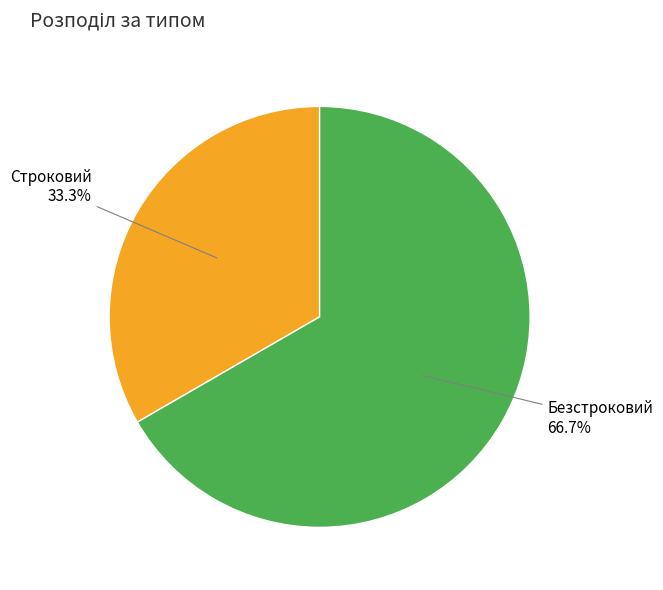

Is there a majority slice in this chart?

Yes